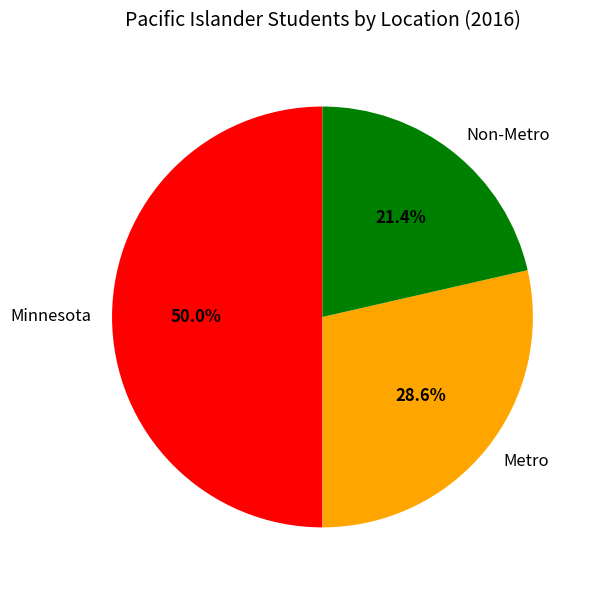

Rank the categories by value from highest to lowest.

Minnesota, Metro, Non-Metro